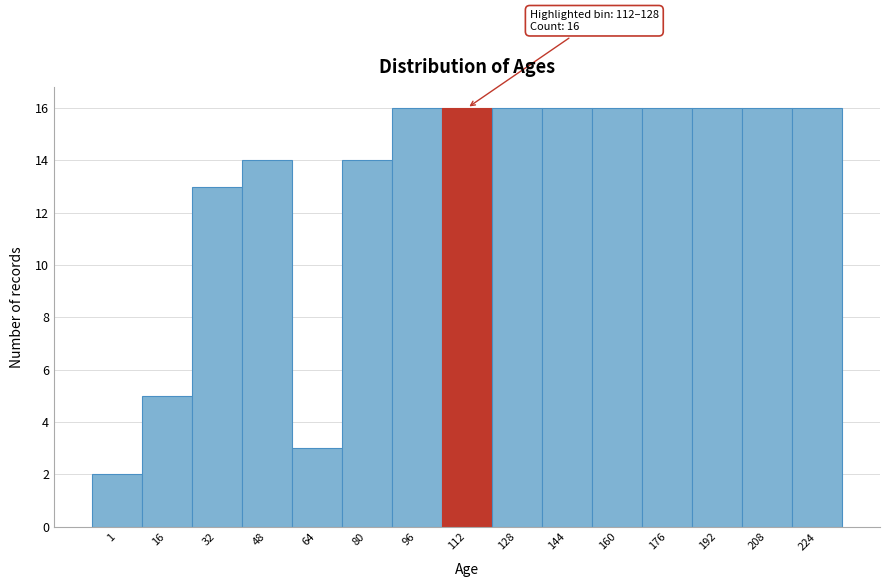

Reading left to right, transcribe all the data shown in this chart.

1=2	16=5	32=13	48=14	64=3	80=14	96=16	112=16	128=16	144=16	160=16	176=16	192=16	208=16	224=16